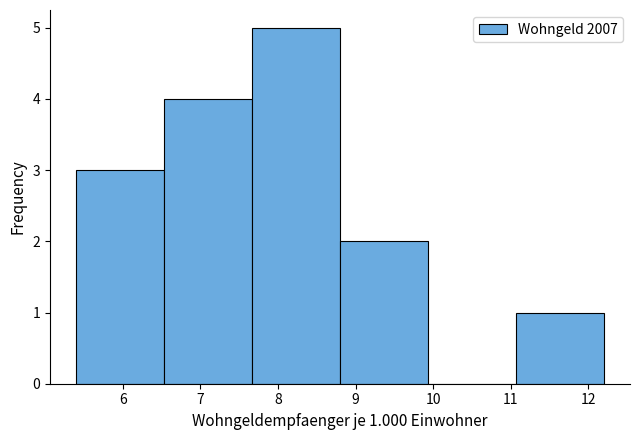

Which range on the x-axis has the tallest bar?

7.7 to 8.8